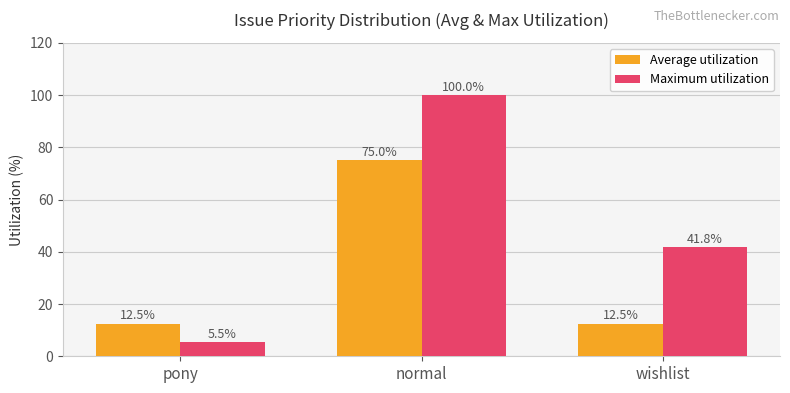

True or false: Maximum utilization has a value of 25.6 at normal.

False